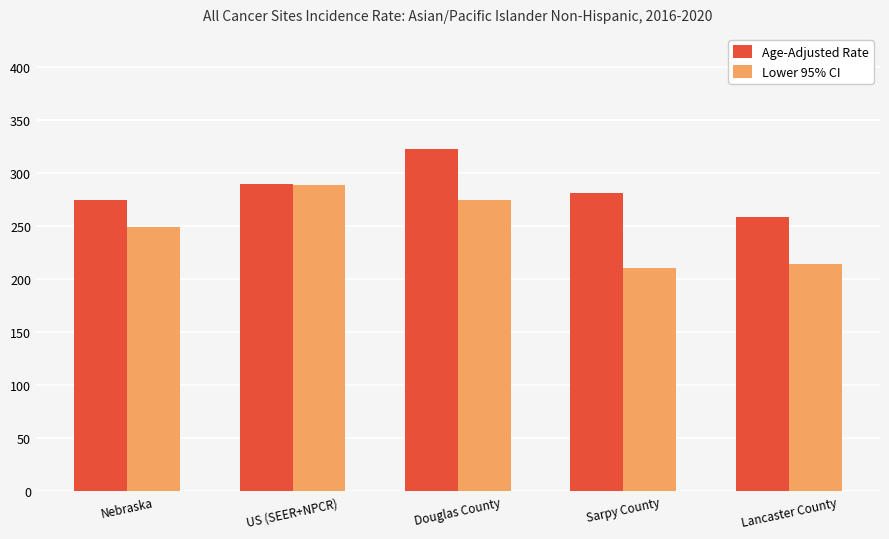

What is the difference between the Age-Adjusted Rate values at Lancaster County and Sarpy County?

21.9